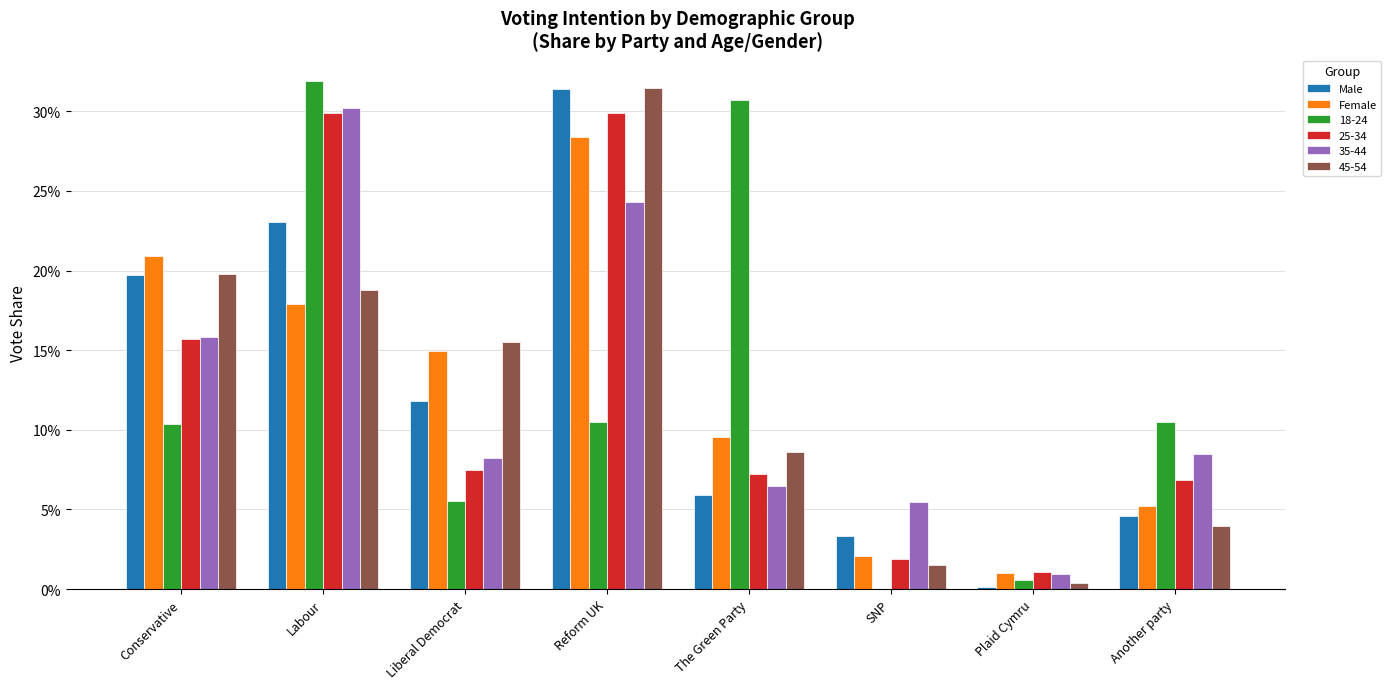

What are all the series names shown in the legend?

Male, Female, 18-24, 25-34, 35-44, 45-54